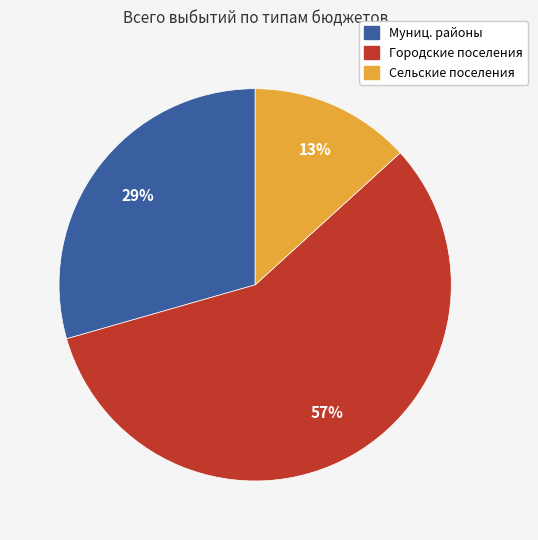

Count the number of slices in the pie.

3